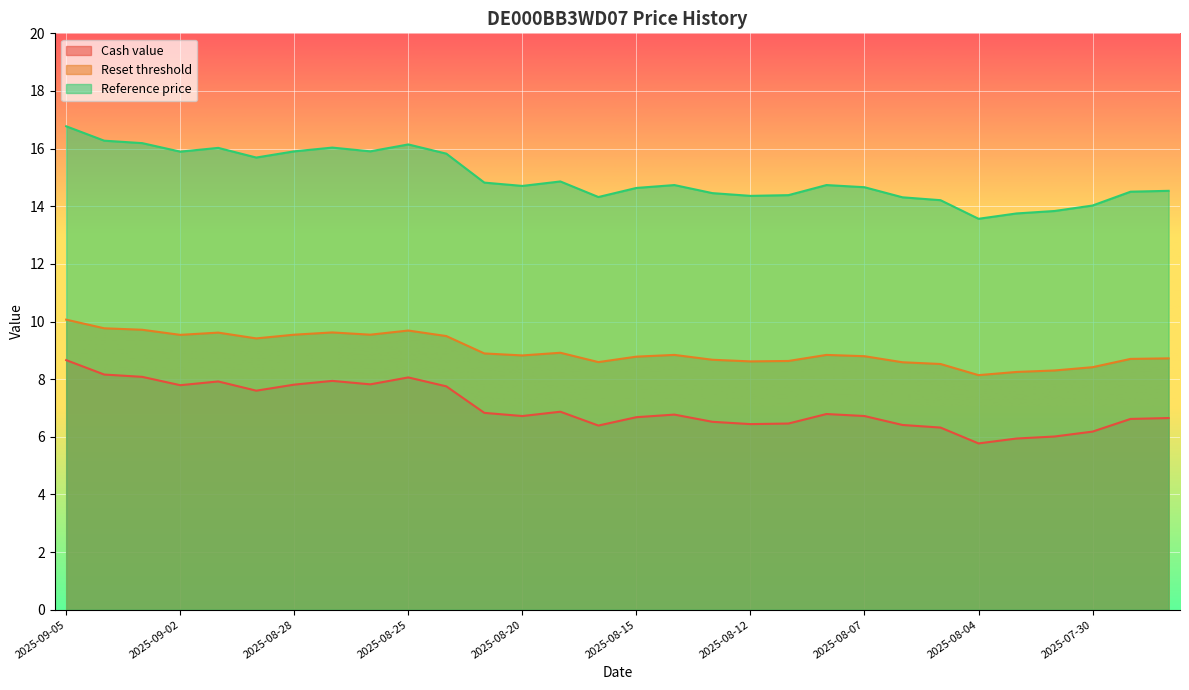

How many series are shown in this chart?

3